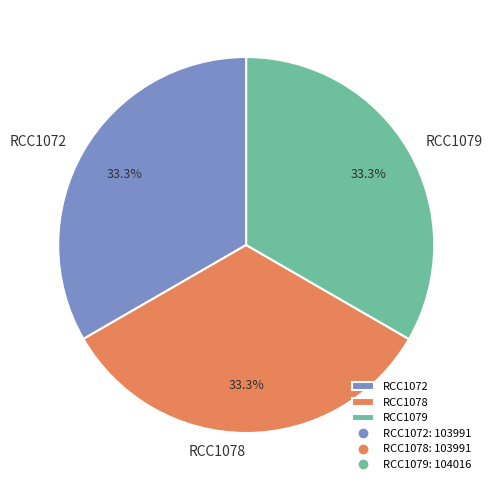

To the nearest percent, what percentage of the pie is RCC1078?

33%